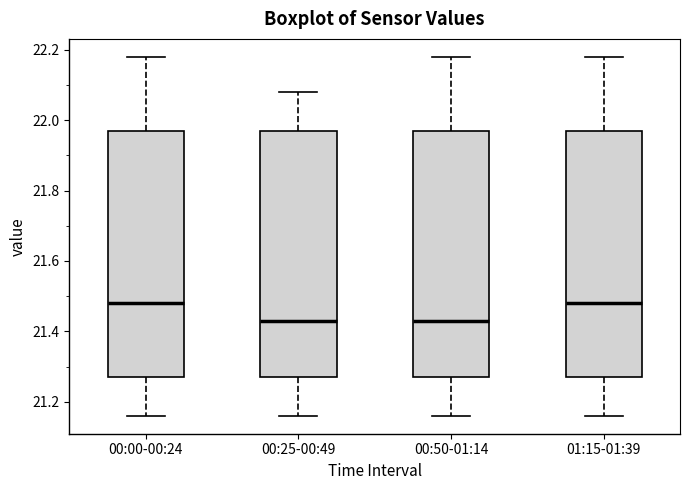

Where is the upper edge of the box for 00:00-00:24 on the y-axis? The values are not printed on the chart, so give them approximately, as read against the axis.

21.98